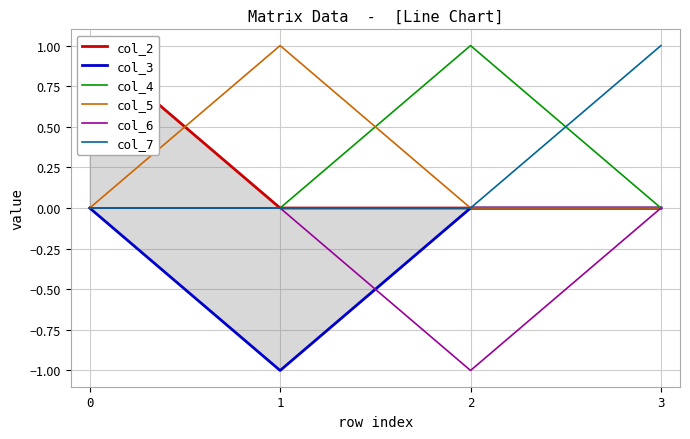

Rank the series by their maximum value, from highest to lowest.

col_2, col_4, col_5, col_7, col_3, col_6